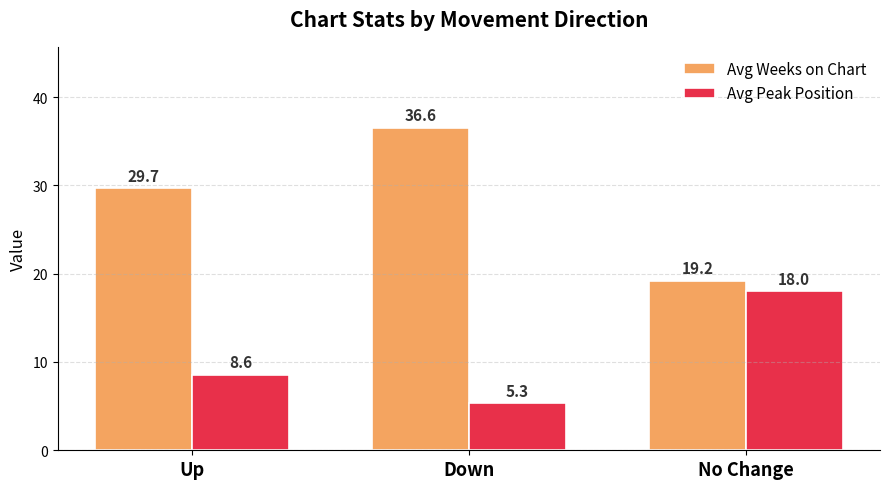

The value of Avg Peak Position at Down is 5.3. True or false?

True